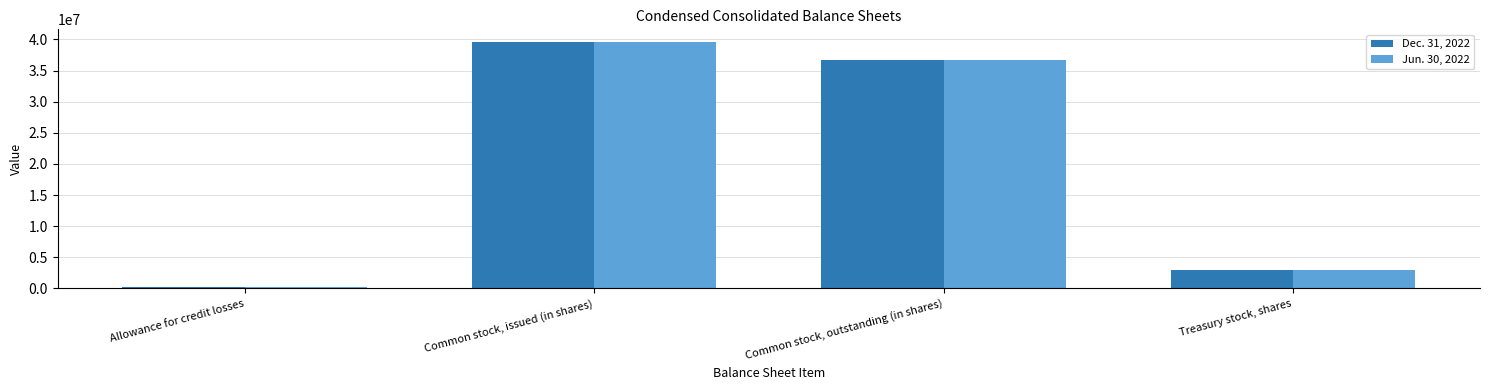

List the series in order of their overall mean, highest first.

Jun. 30, 2022, Dec. 31, 2022